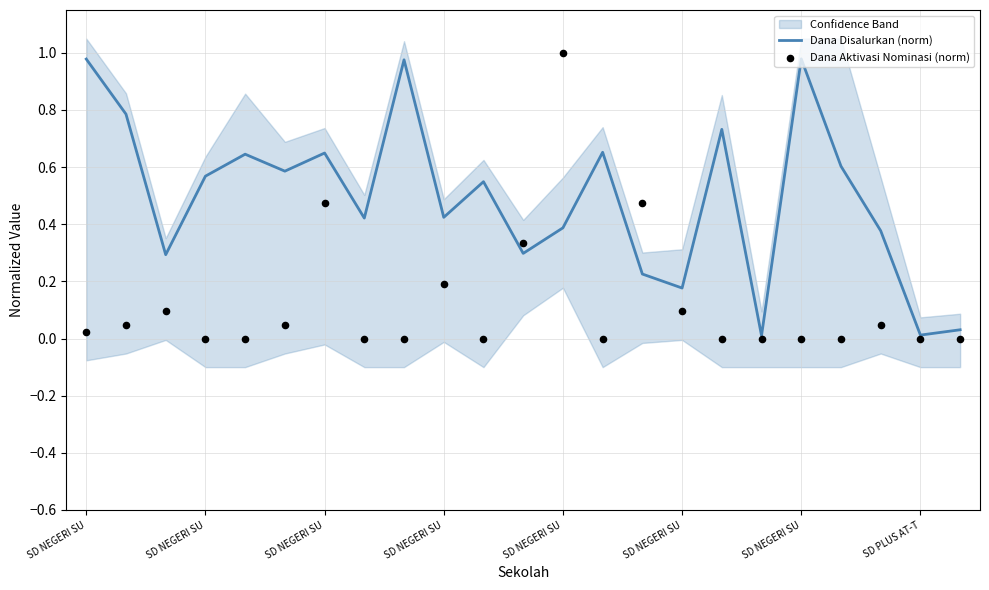

At which category is the sum across all series the highest?

SD NEGERI SU